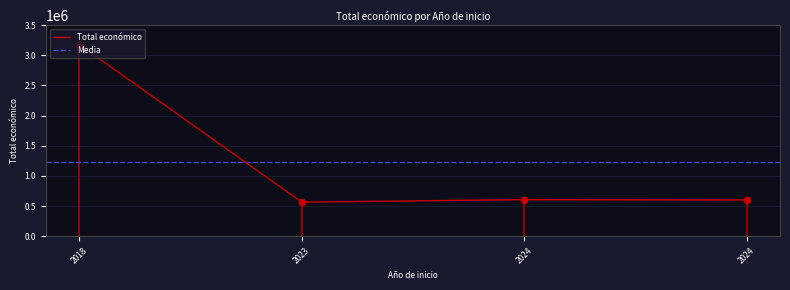

What is the change in value from 2023 to 2024?

+41044.0